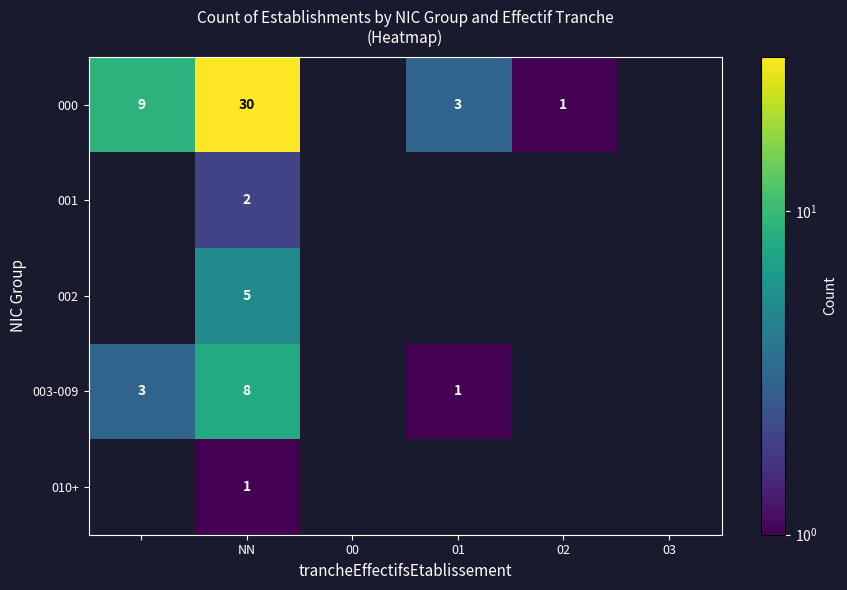

How many distinct data groups are displayed?

5